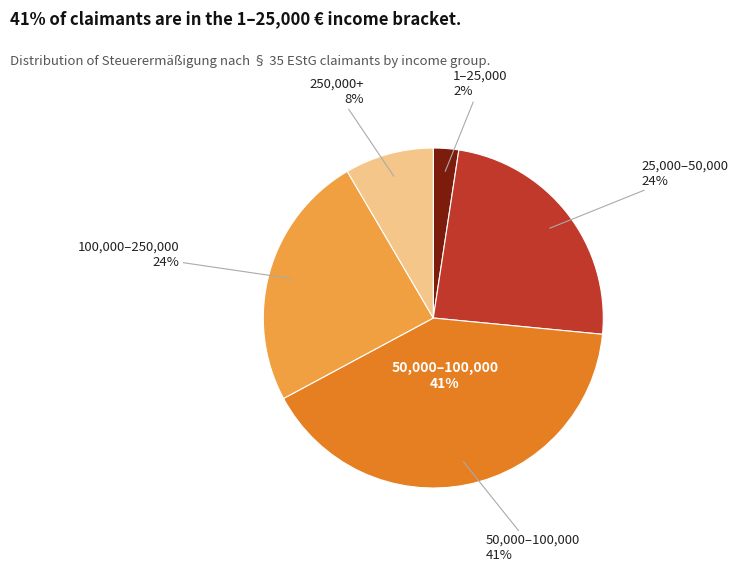

Which has a higher value, 1-5000 or 80000-90000?

80000-90000